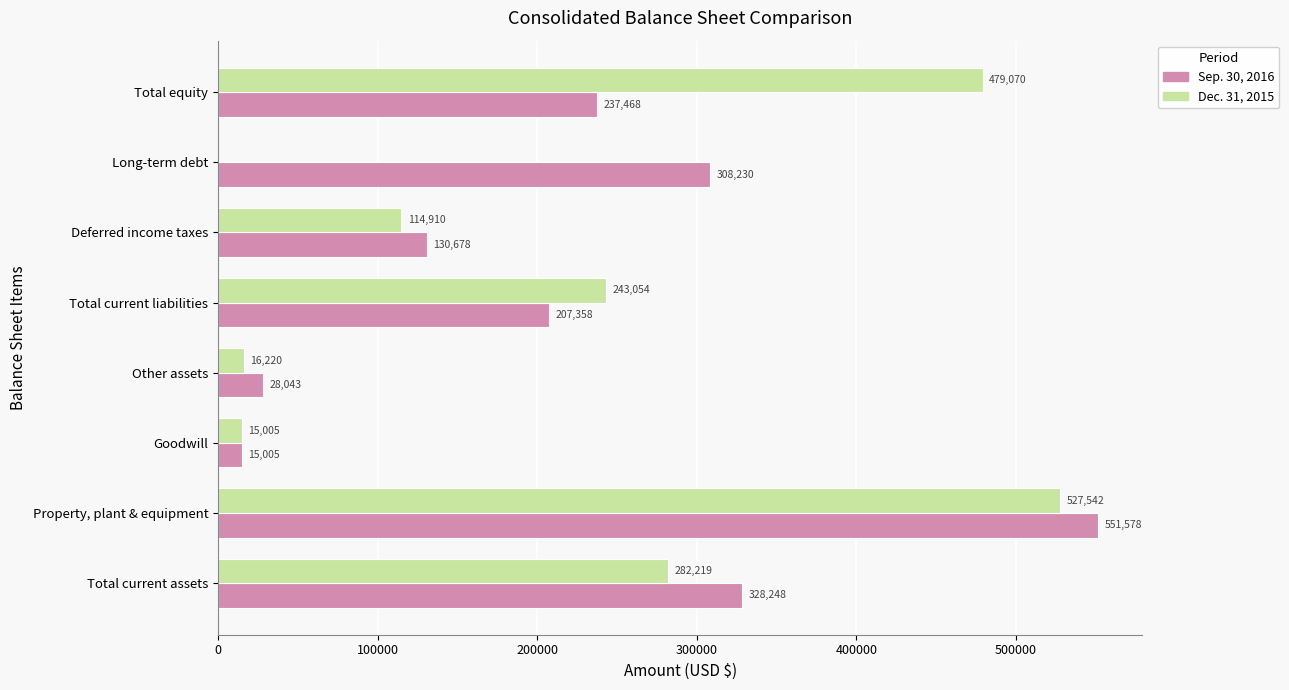

True or false: Sep. 30, 2016 has a value of 207358 at Total current liabilities.

True